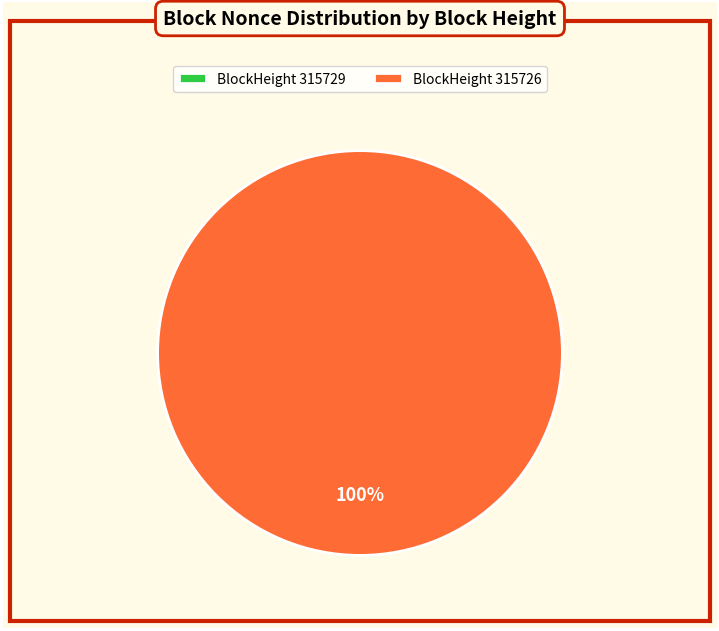

The 315726 slice represents 100% of the pie. True or false?

True